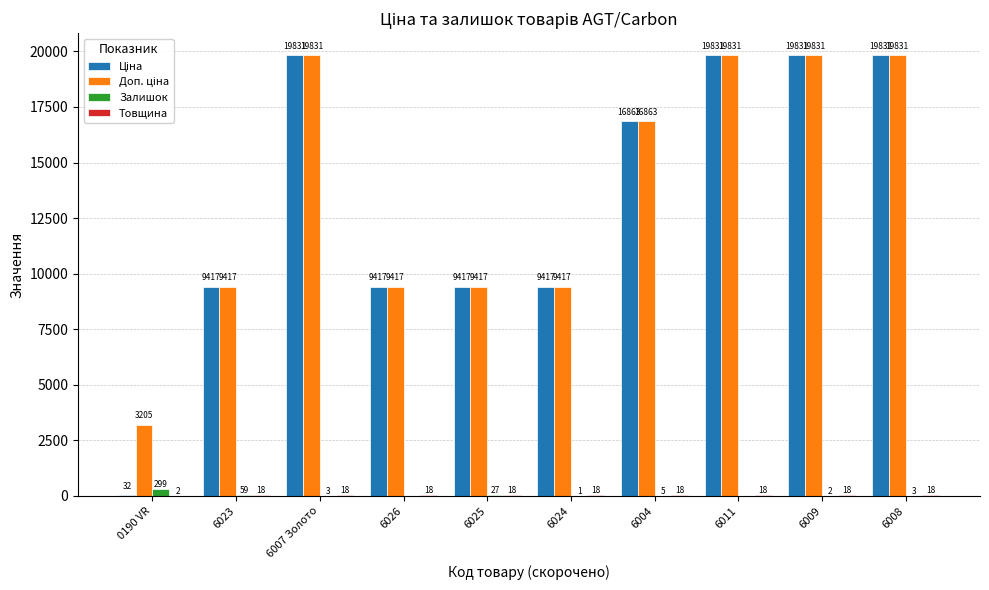

What is the sum of the Залишок values at 6009 and 6008?

5.0